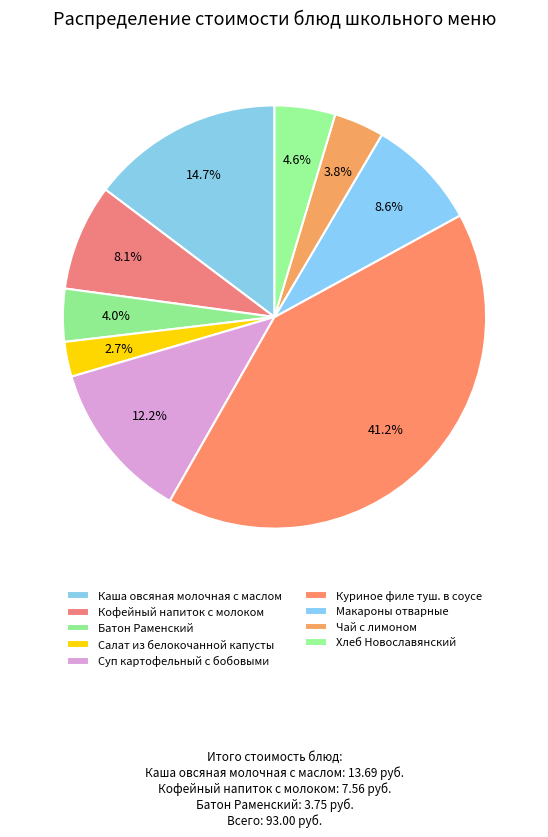

Is it true that Макароны отварные is 9% of the pie?

True